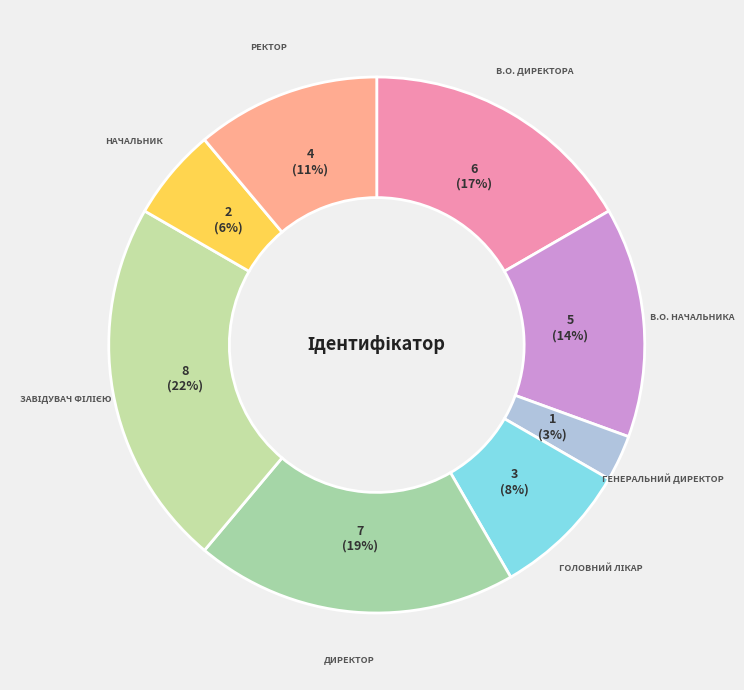

To the nearest percent, what is the average slice percentage?

12%